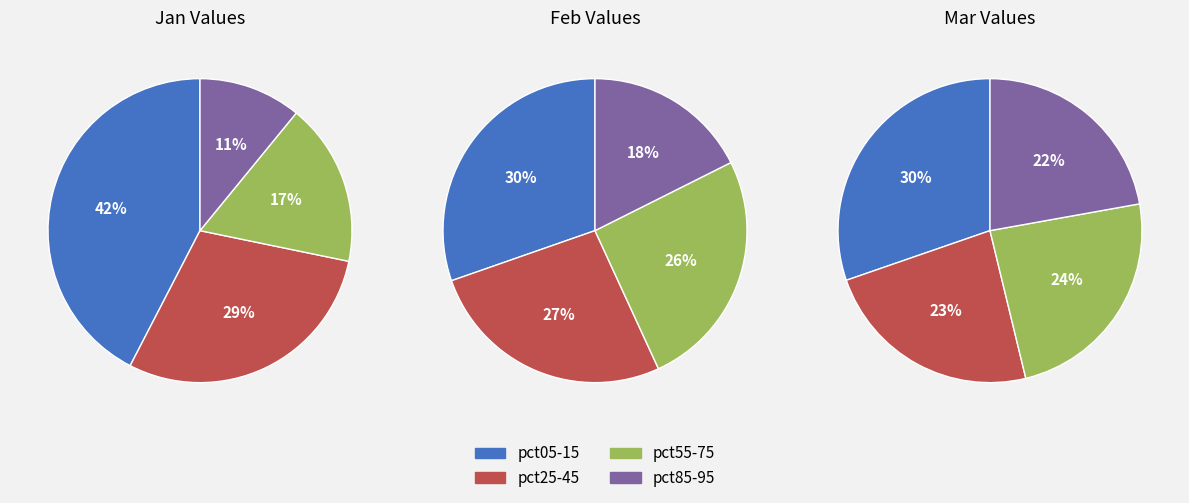

Does any single category account for the majority?

No